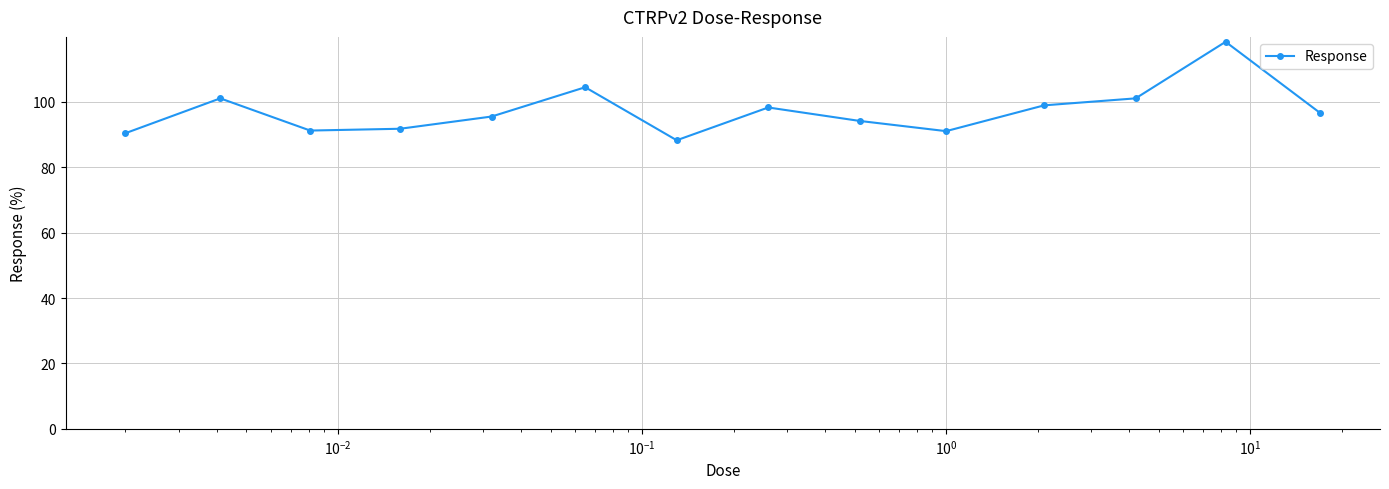

What is the difference between the maximum and minimum values?

30.1